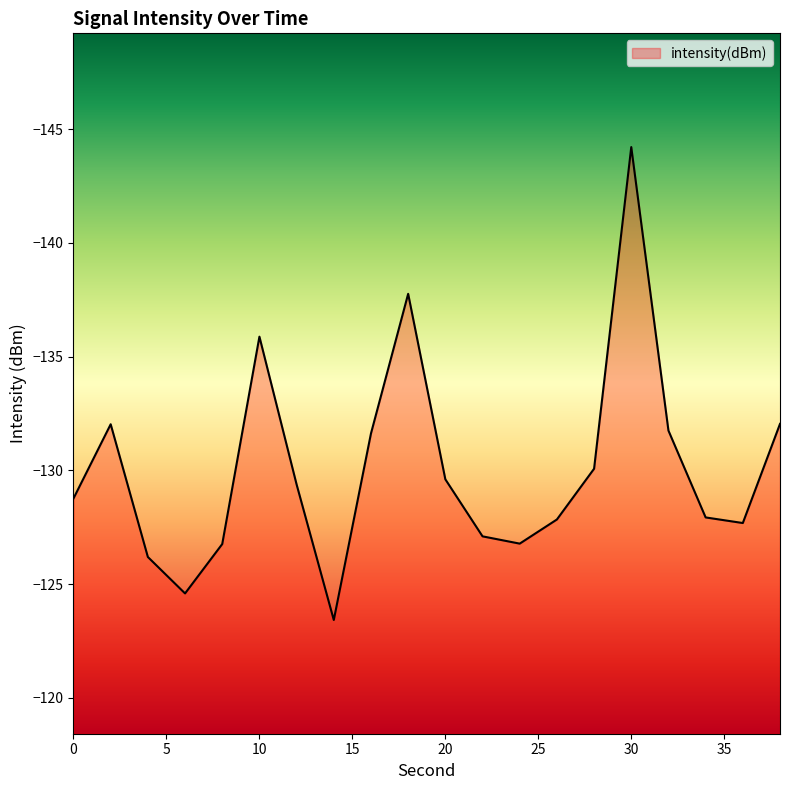

What is the smallest value displayed?

-144.2